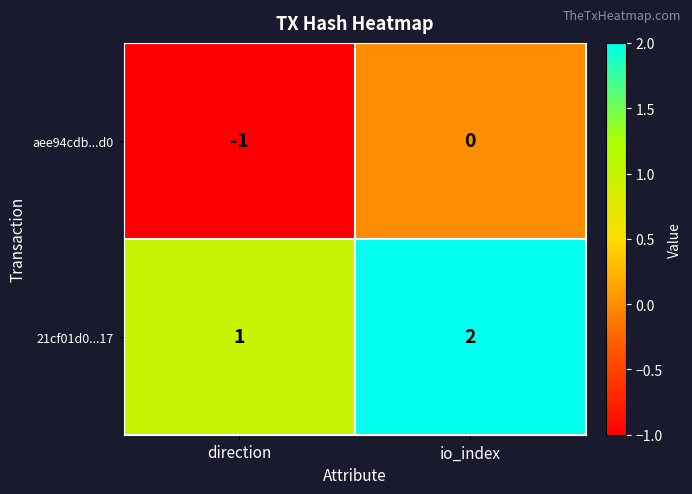

At which category is the sum across all series the highest?

io_index